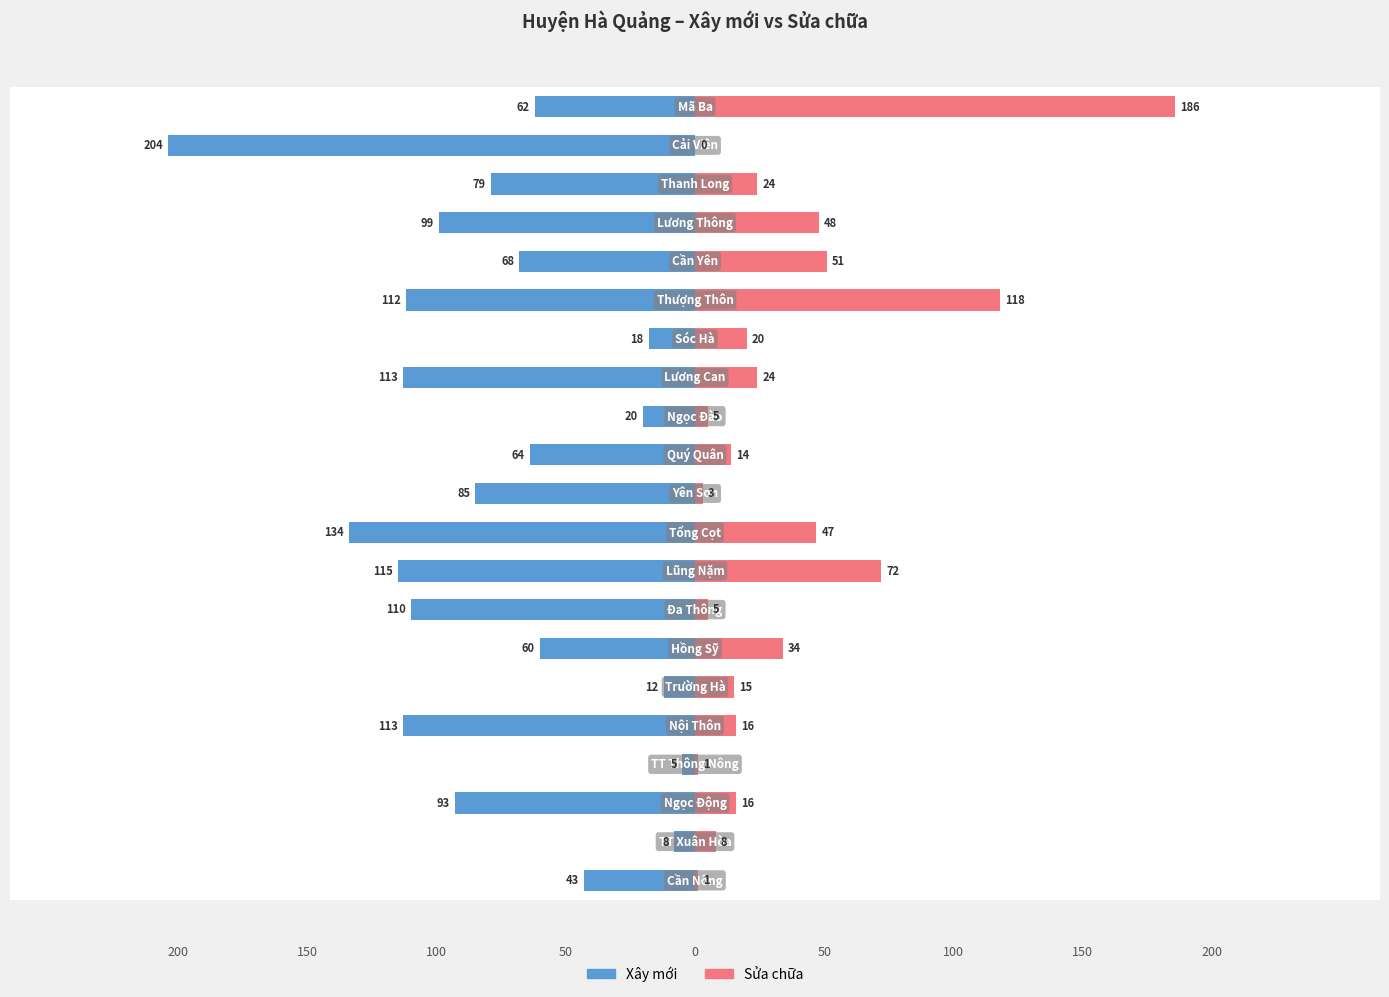

What is the label of the 5th bar from the right?

16